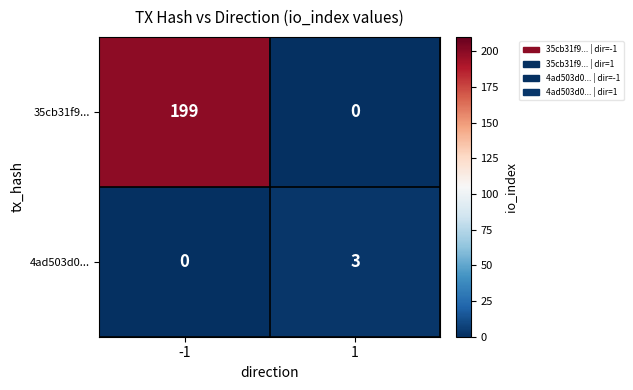

Reading left to right, transcribe all the data shown in this chart.

35cb31f9...: 199	0
4ad503d0...: 0	3